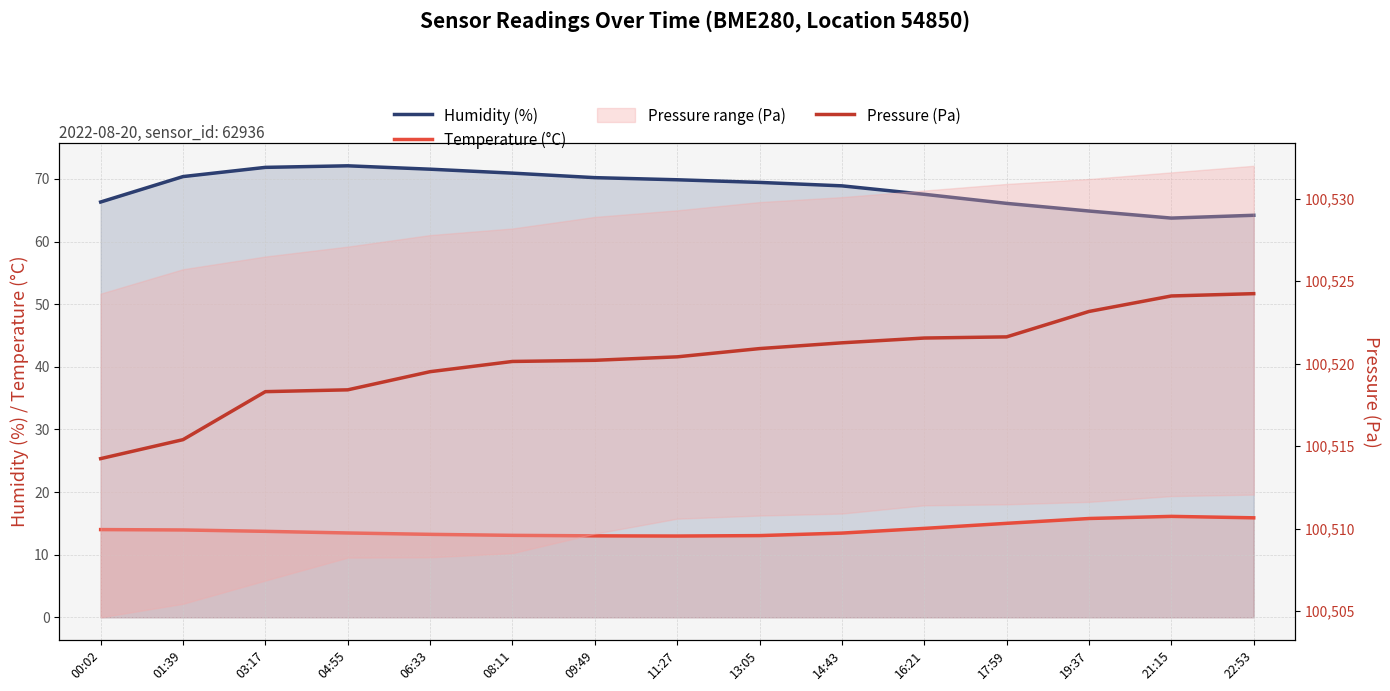

What is the value of the Temperature (°C) point at the 15th from the left?

15.9